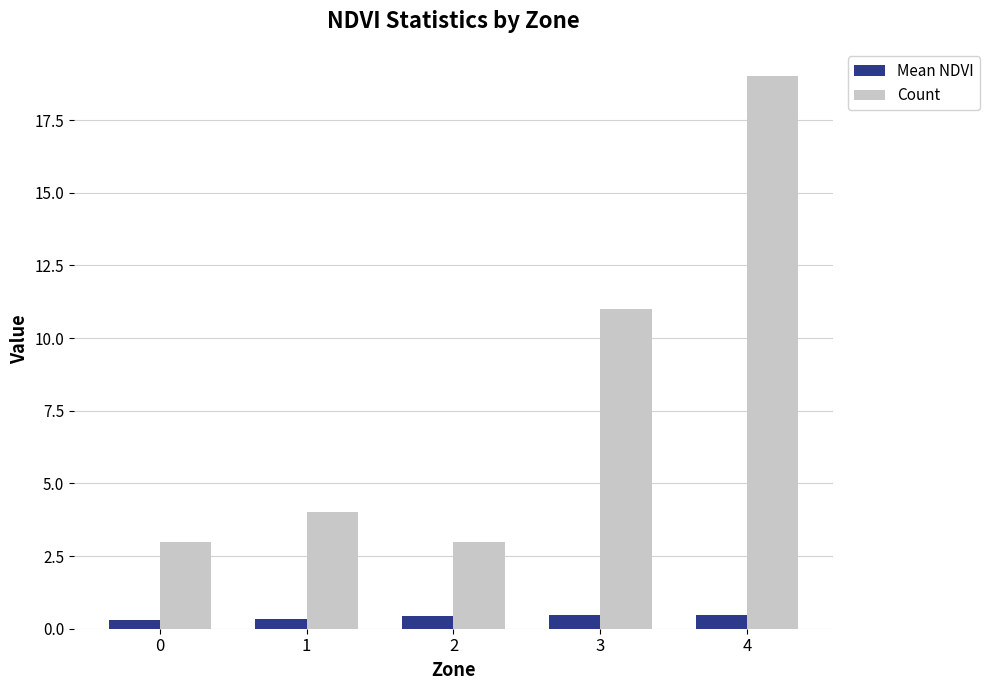

What is the smallest value displayed?

0.3